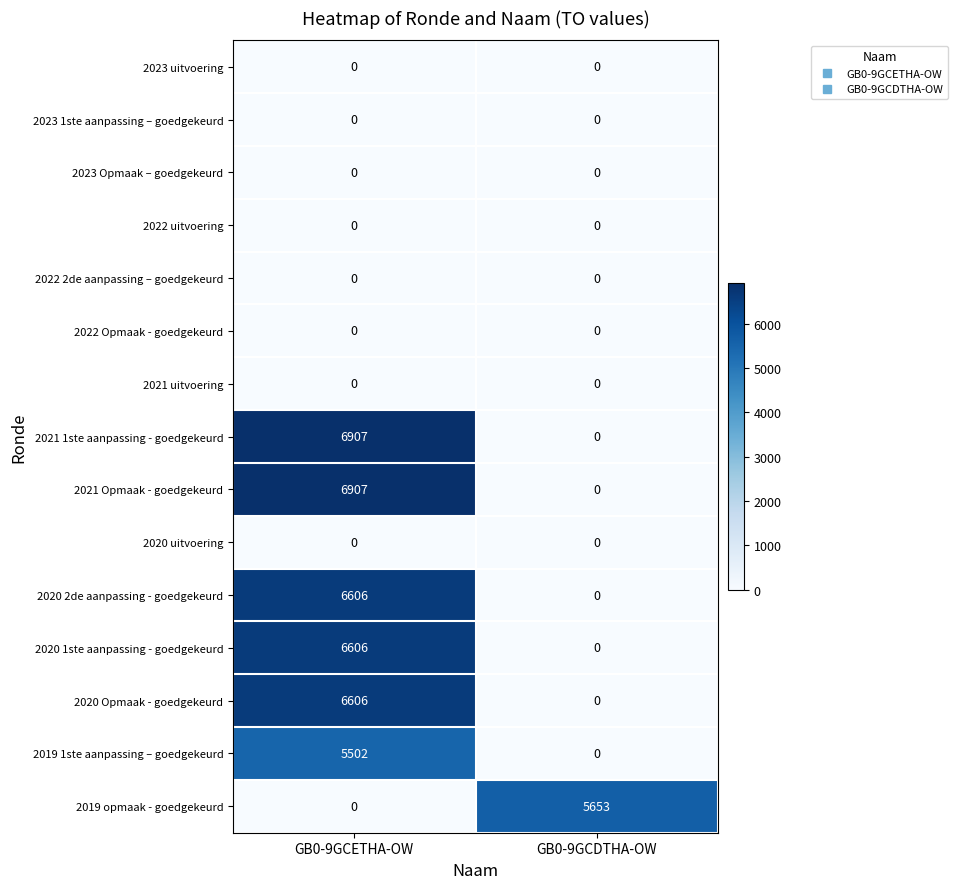

Reading left to right, transcribe all the data shown in this chart.

2023 uitvoering: 0	0
2023 1ste aanpassing – goedgekeurd: 0	0
2023 Opmaak – goedgekeurd: 0	0
2022 uitvoering: 0	0
2022 2de aanpassing – goedgekeurd: 0	0
2022 Opmaak - goedgekeurd: 0	0
2021 uitvoering: 0	0
2021 1ste aanpassing - goedgekeurd: 6907	0
2021 Opmaak - goedgekeurd: 6907	0
2020 uitvoering: 0	0
2020 2de aanpassing - goedgekeurd: 6606	0
2020 1ste aanpassing - goedgekeurd: 6606	0
2020 Opmaak - goedgekeurd: 6606	0
2019 1ste aanpassing – goedgekeurd: 5502	0
2019 opmaak - goedgekeurd: 0	5653